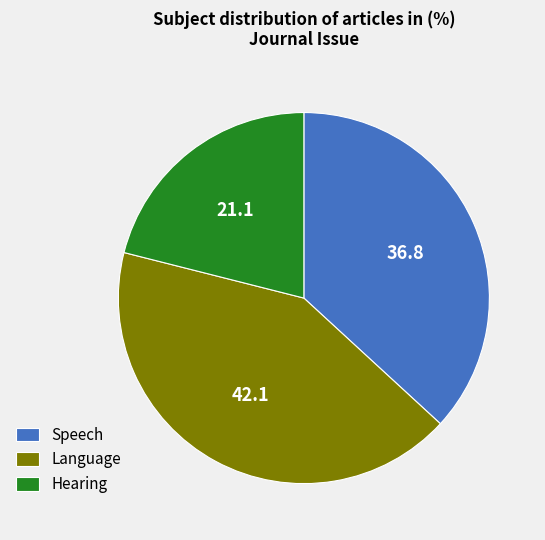

What is the largest slice in the pie chart?

Language